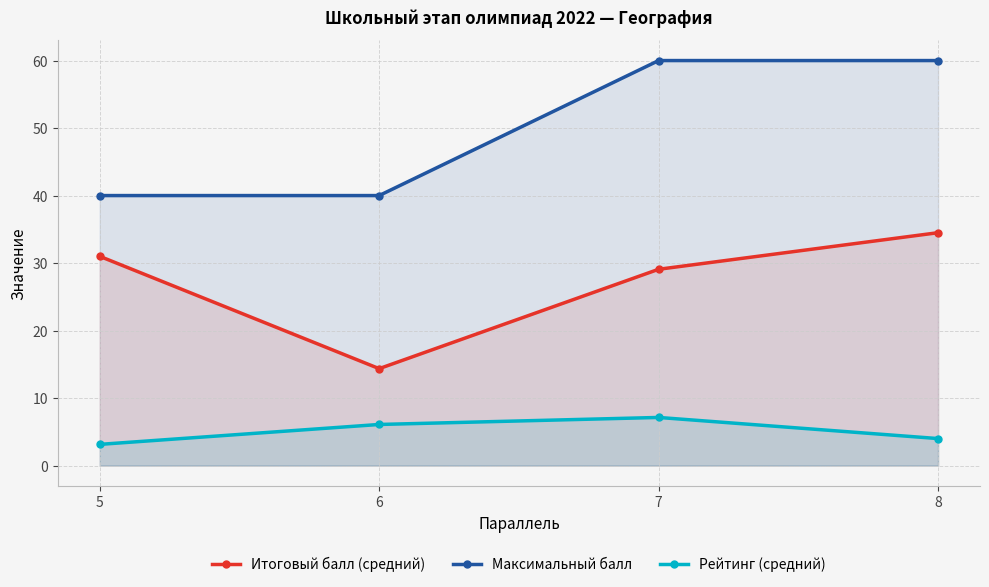

True or false: Итоговый балл (средний) and Рейтинг (средний) intersect in this chart.

False